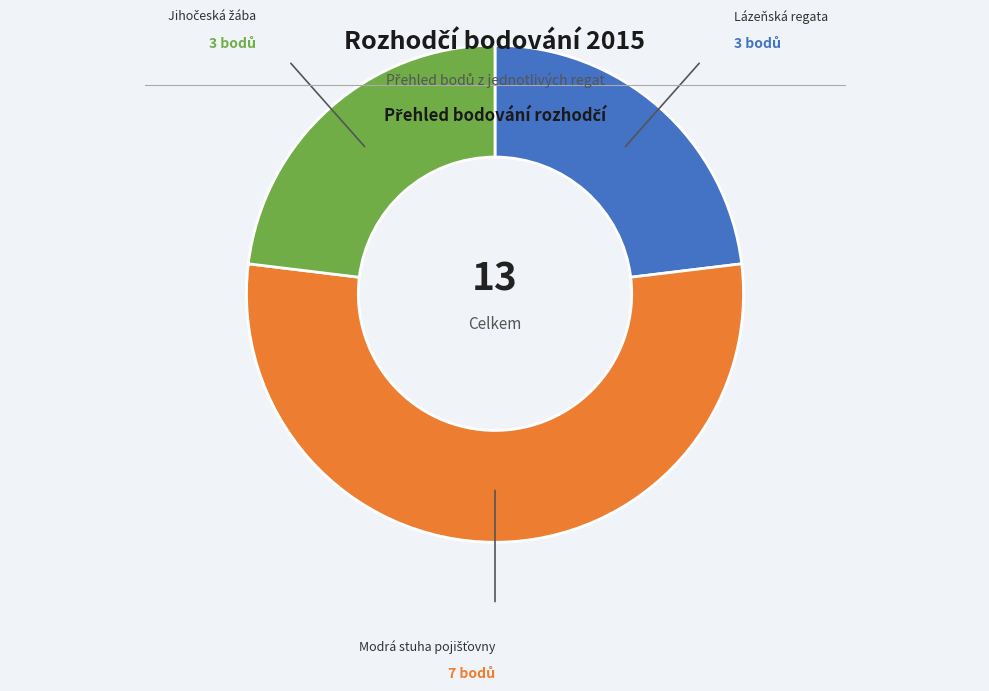

How many slices are in this pie chart?

3